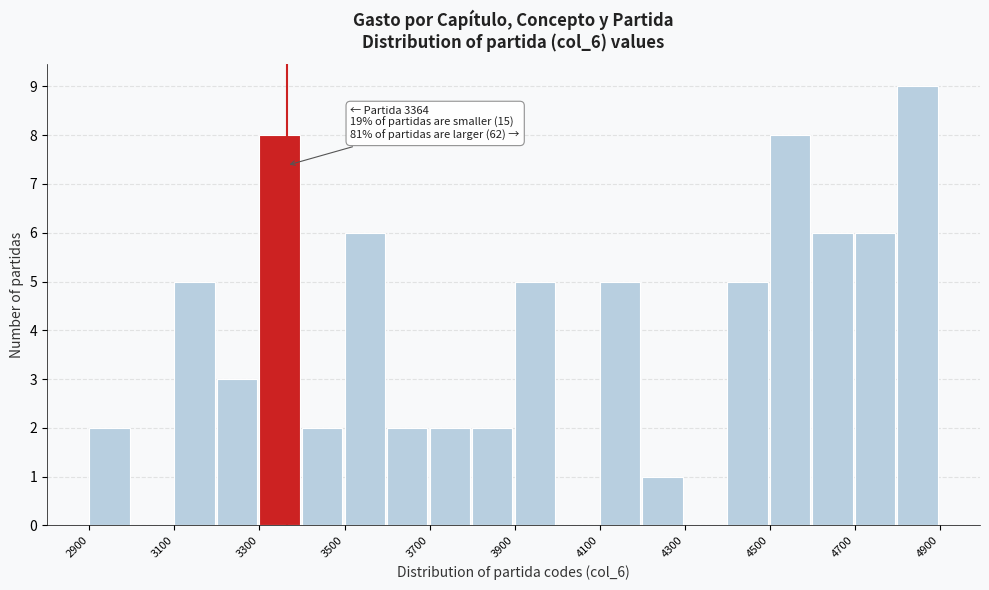

Which range on the x-axis has the tallest bar?

4800 to 4900